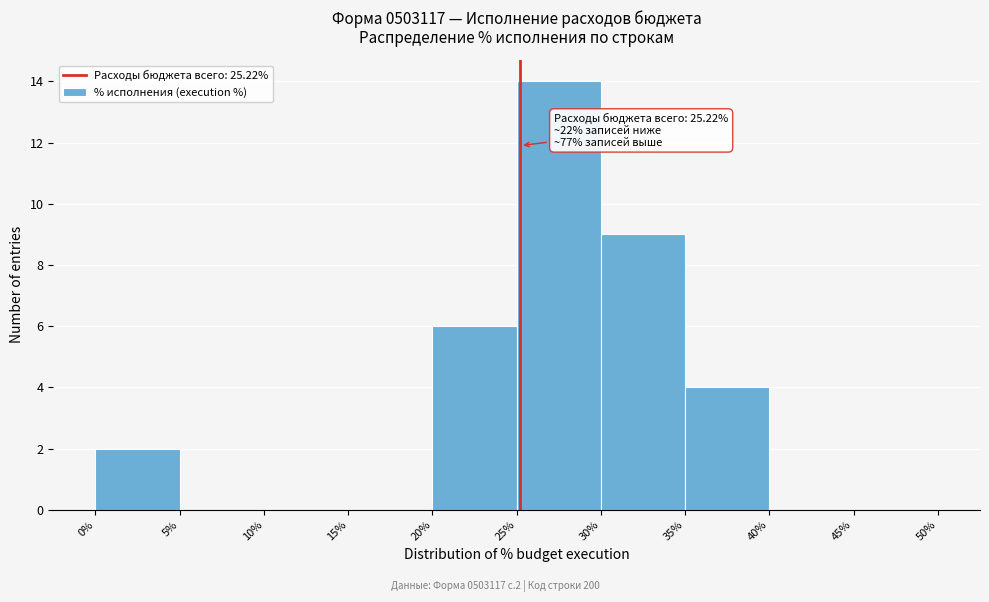

Over which range of the x-axis is the bar tallest?

25% to 30%